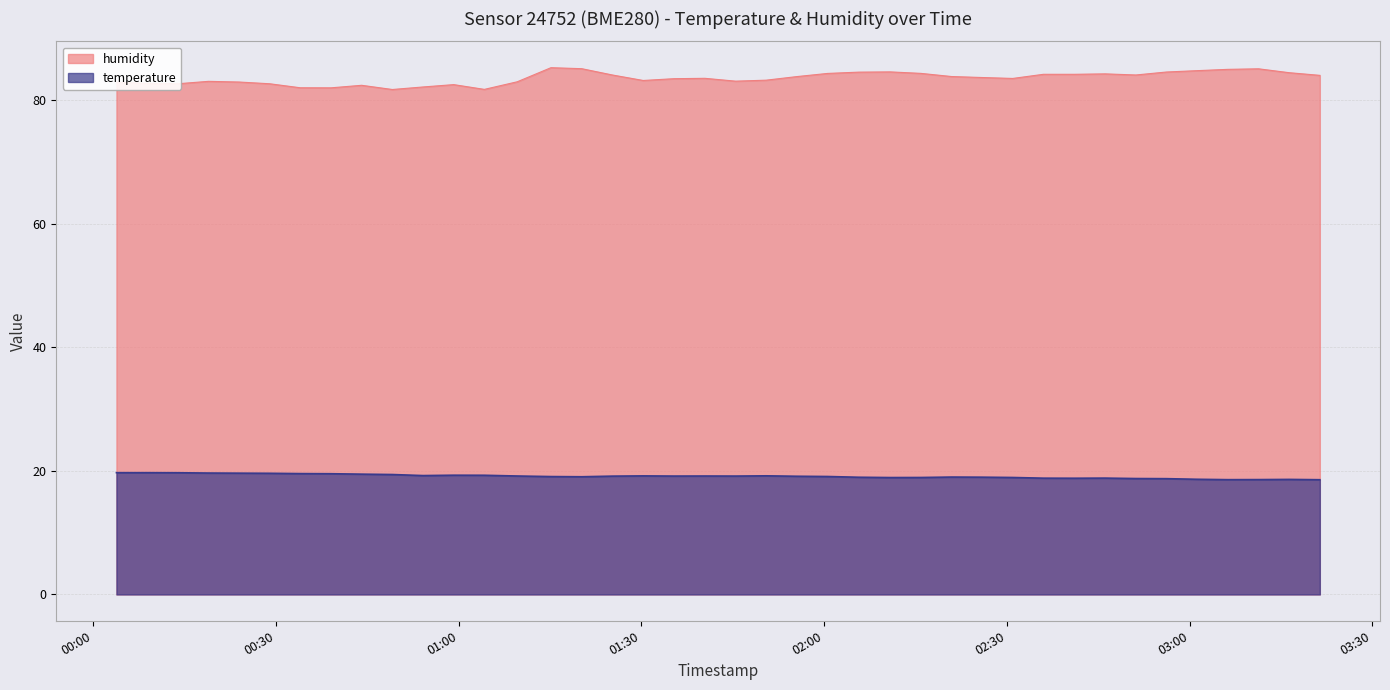

Which series has the largest total across all categories?

humidity